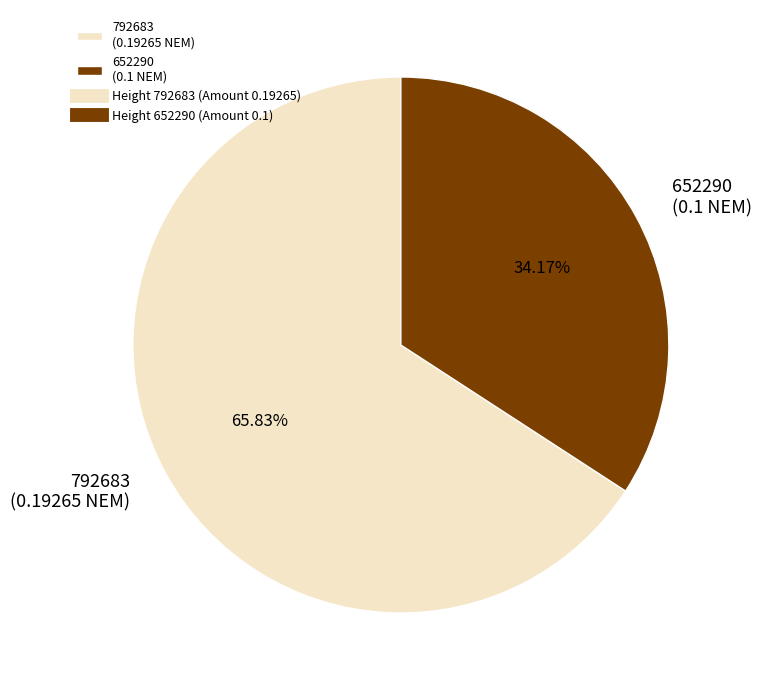

How many segments does this pie chart have?

2